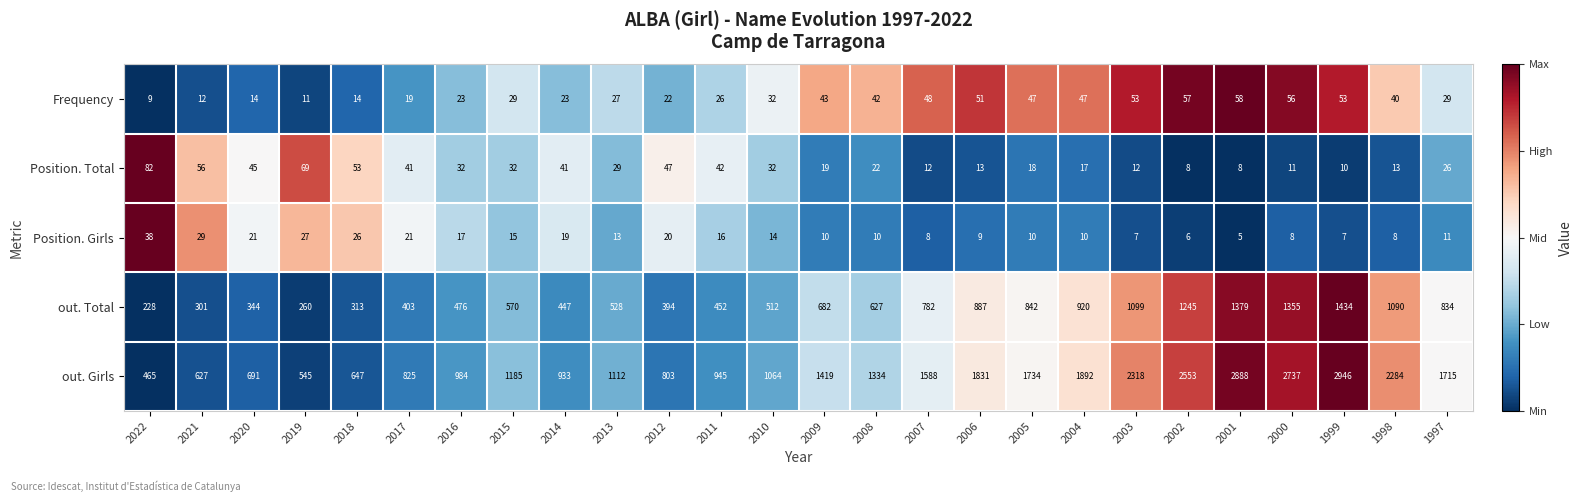

What is the greatest value displayed?

2946